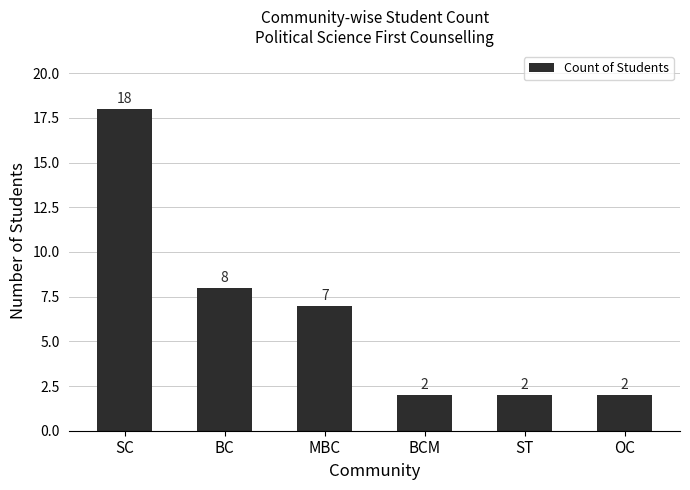

Reading left to right, list all the values displayed in this chart.

18	8	7	2	2	2